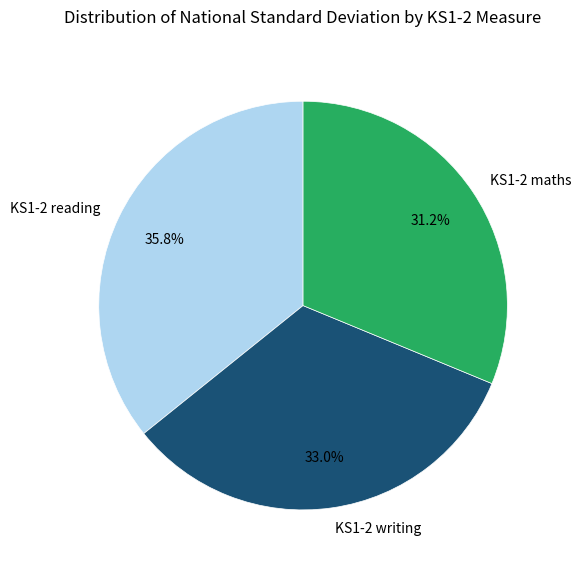

Is the sum of KS1-2 maths and KS1-2 reading greater than half?

Yes